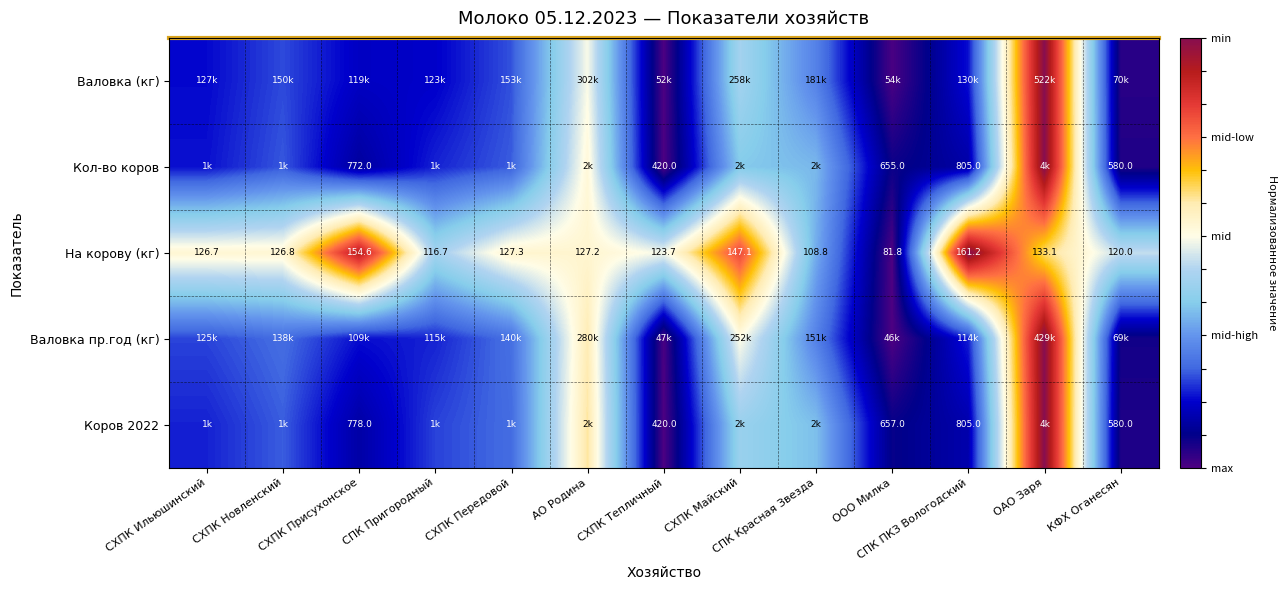

Rank the categories by На корову (кг) value from lowest to highest.

ООО Милка, СПК Красная Звезда, СПК Пригородный, КФХ Оганесян, СХПК Тепличный, СХПК Ильюшинский, СХПК Новленский, АО Родина, СХПК Передовой, ОАО Заря, СХПК Майский, СХПК Присухонское, СПК ПКЗ Вологодский